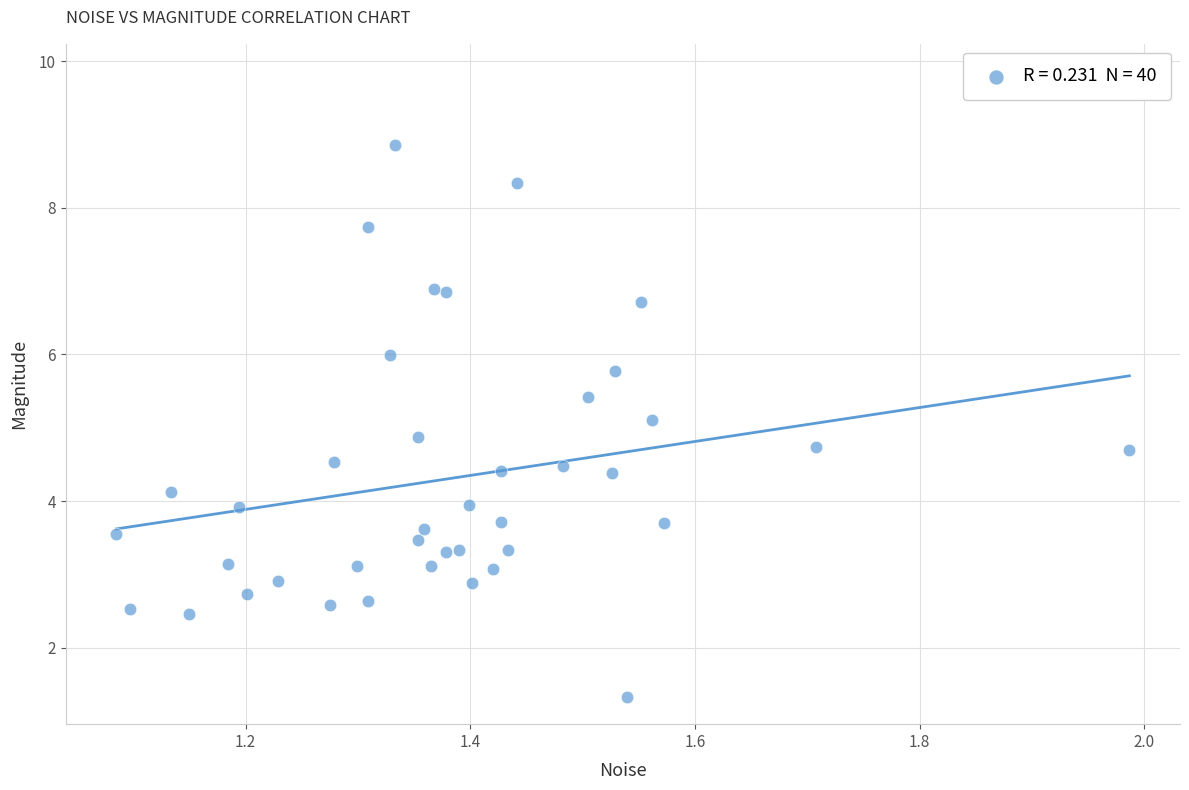

What is the range of Y values (max minus min)?

7.5